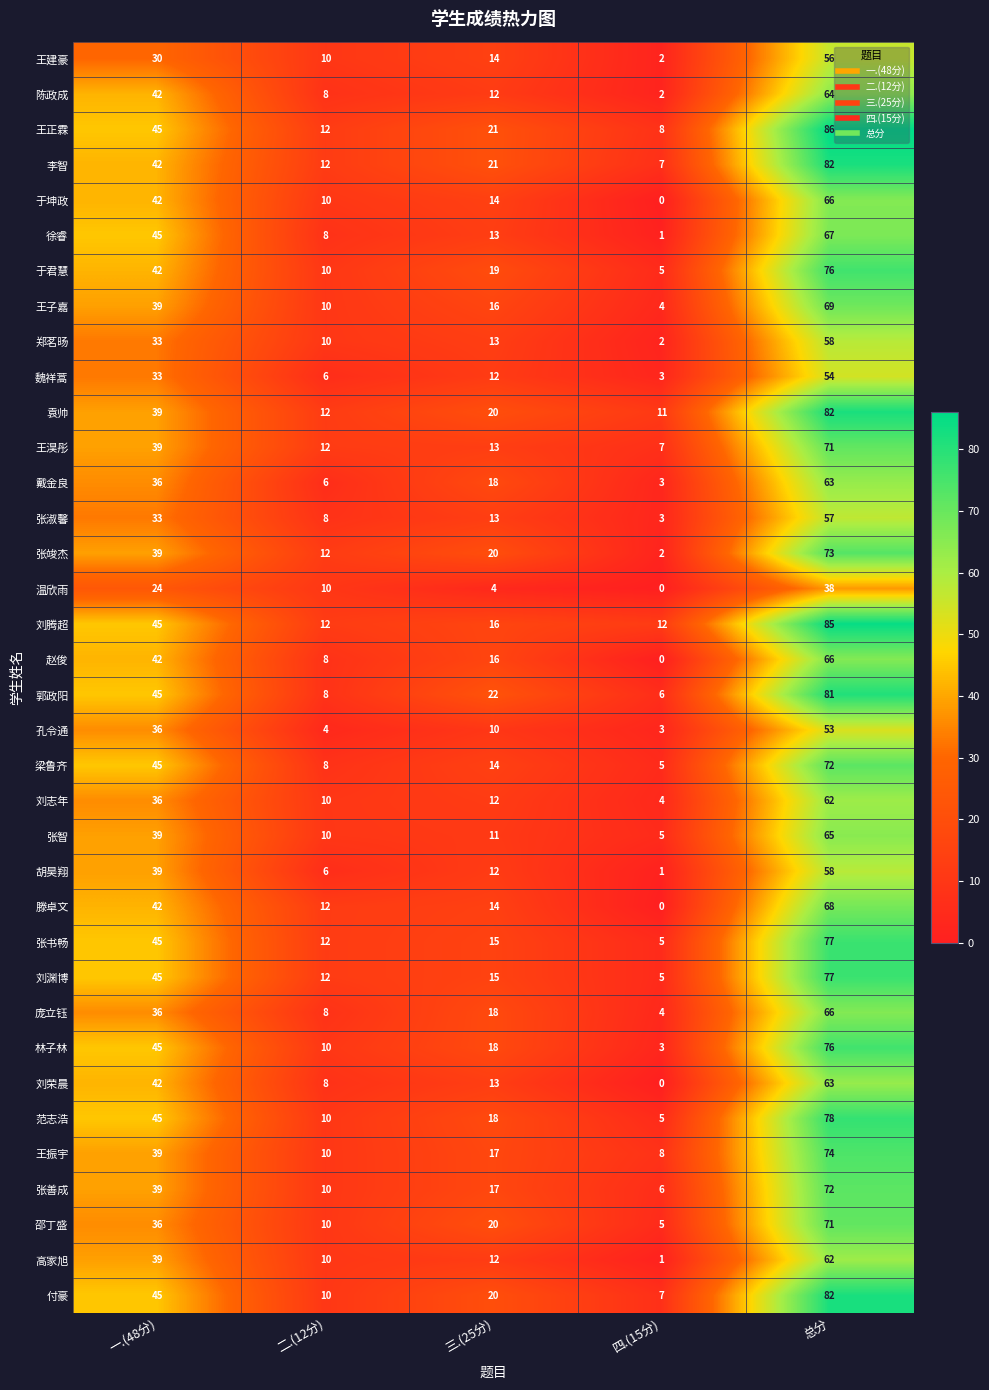

At which category is the sum across all series the highest?

总分